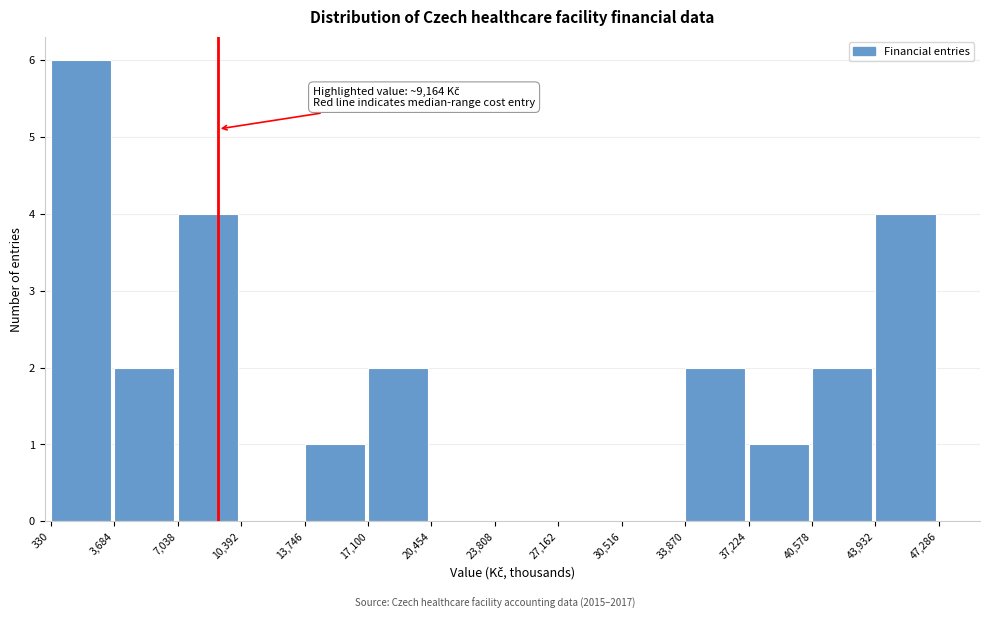

Over which range of the x-axis is the bar tallest?

330 to 3,684